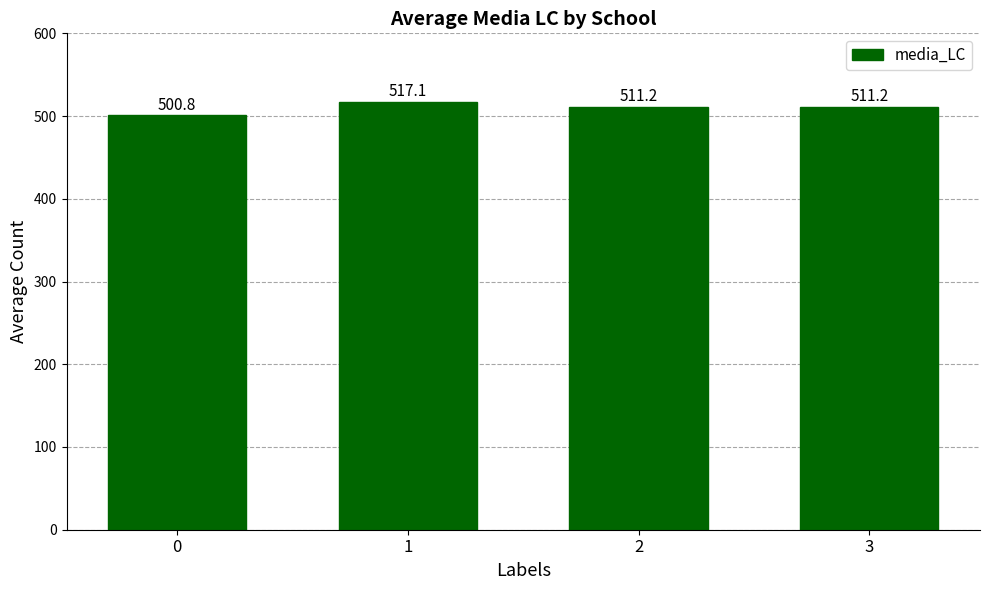

What is the average value?

510.1